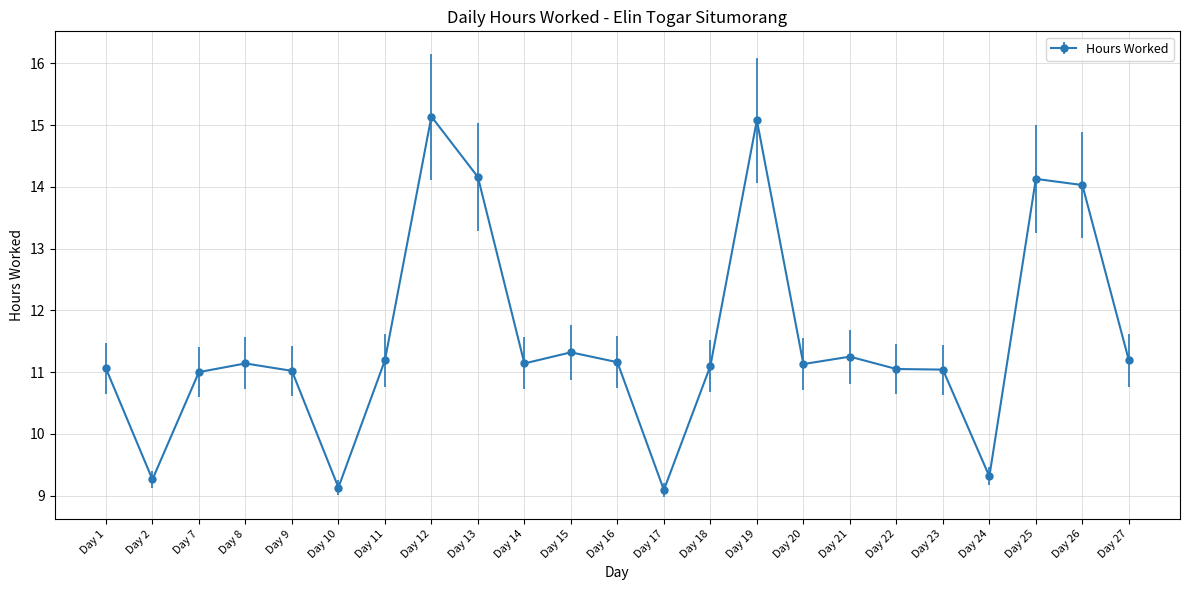

Where is the first local minimum?

Day 2